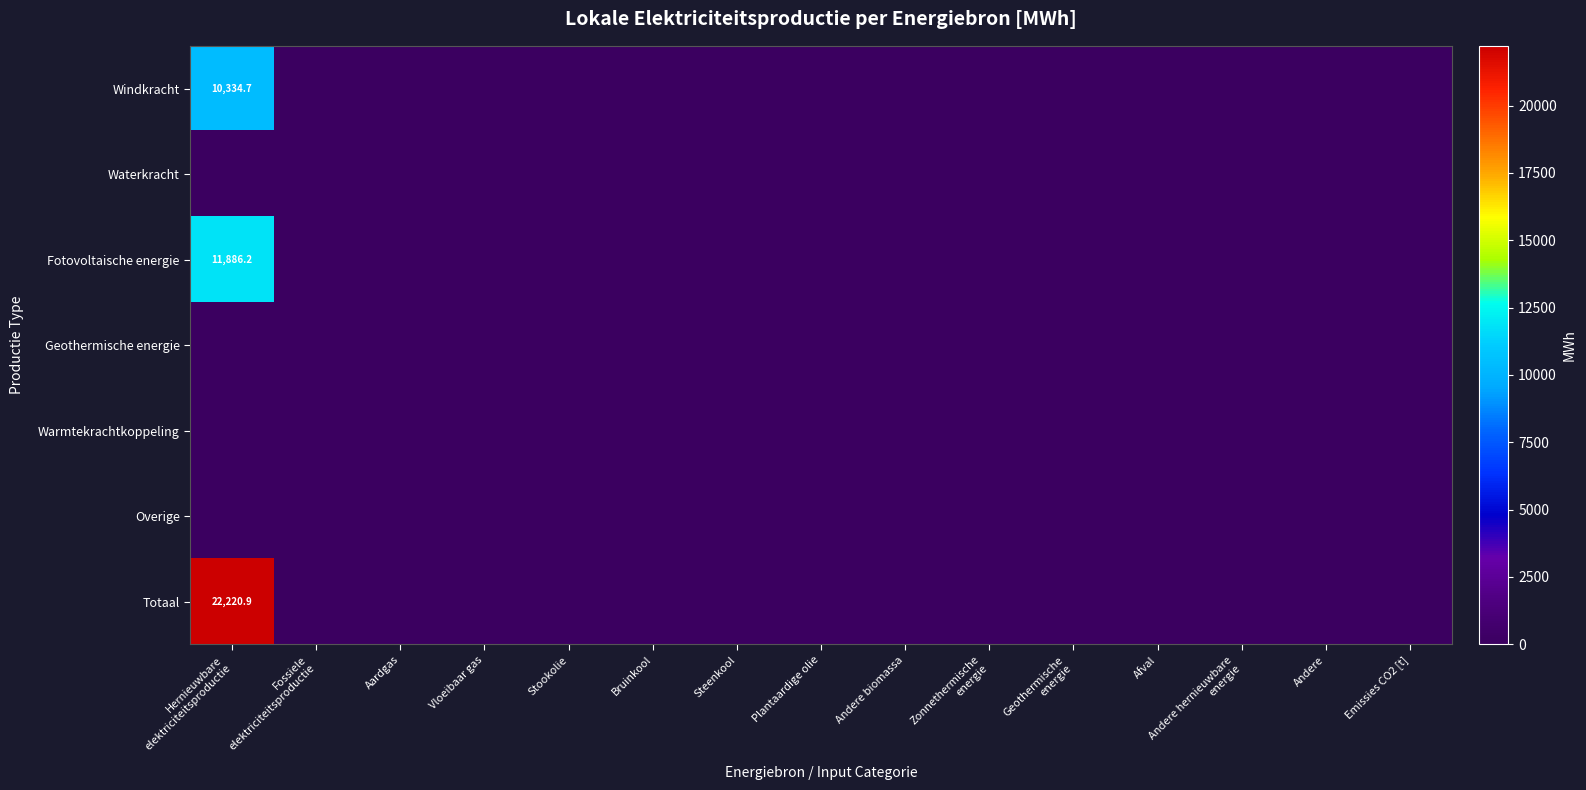

What is the difference between the maximum and second lowest values in the Windkracht series?

10334.7